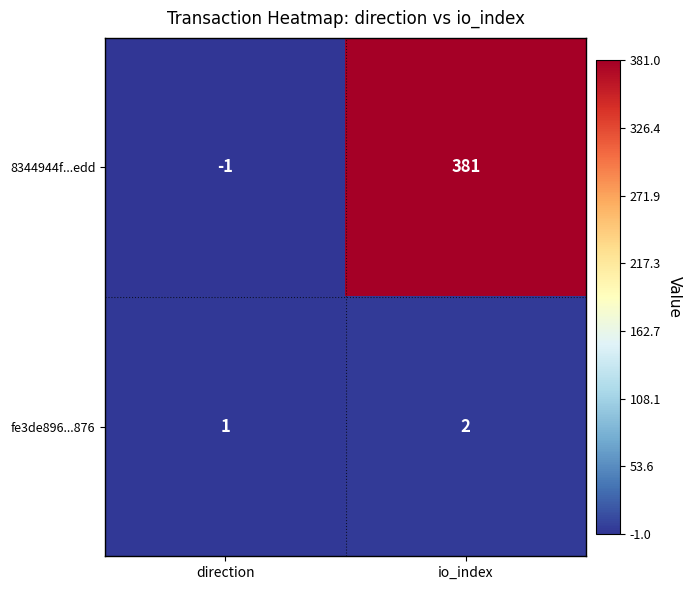

What is the maximum value shown in the chart?

381